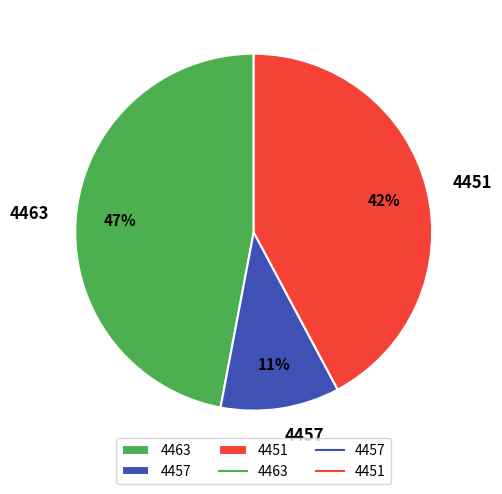

What percentage is the 4463 slice, to the nearest percent?

47%